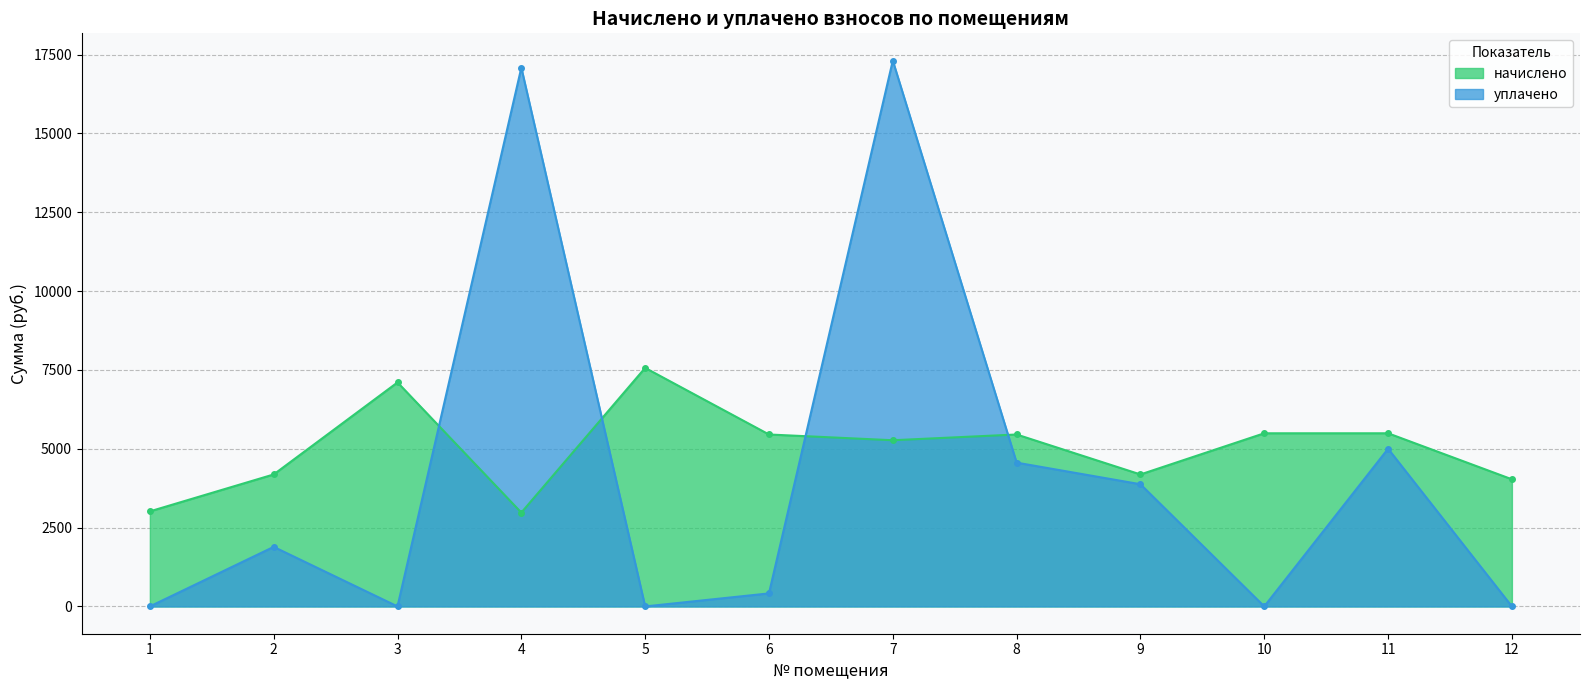

Reading left to right, extract all data points from this chart.

начислено: 1=3014.4	2=4185.6	3=7104.0	4=2976.0	5=7564.8	6=5452.8	7=5270.4	8=5452.8	9=4185.6	10=5491.2	11=5491.2	12=4032.0
уплачено: 1=0.0	2=1888.6	3=0.0	4=17085.3	5=0.0	6=413.0	7=17308.9	8=4559.8	9=3875.0	10=0.0	11=5000.0	12=0.0